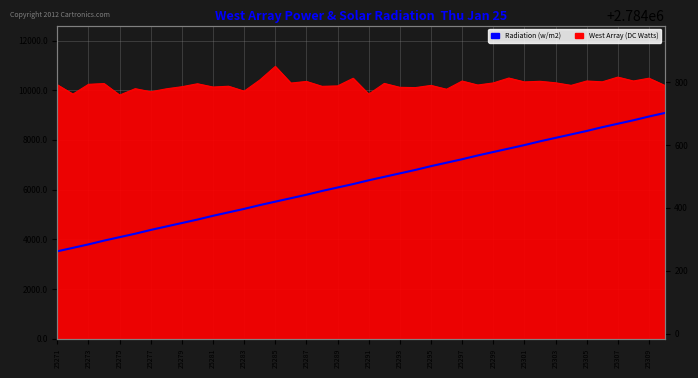

How many lines are shown in the chart?

1